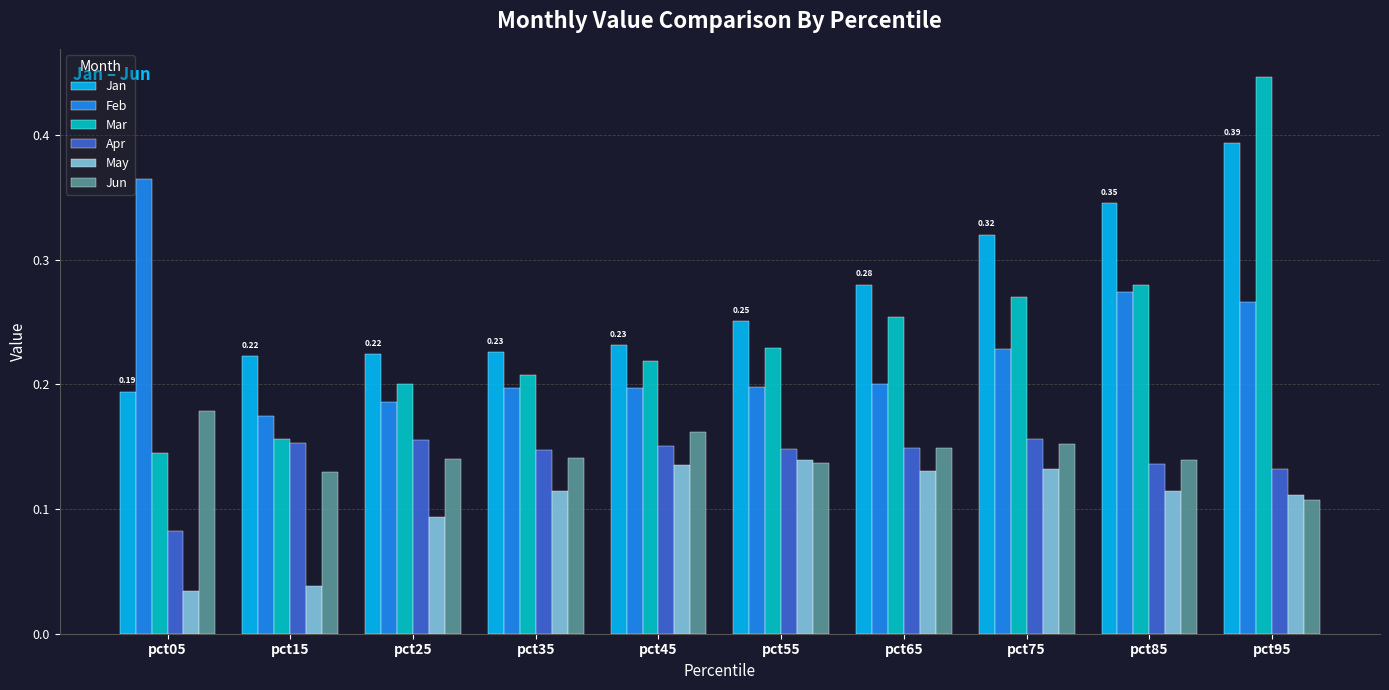

At which label does Feb reach its minimum?

pct15